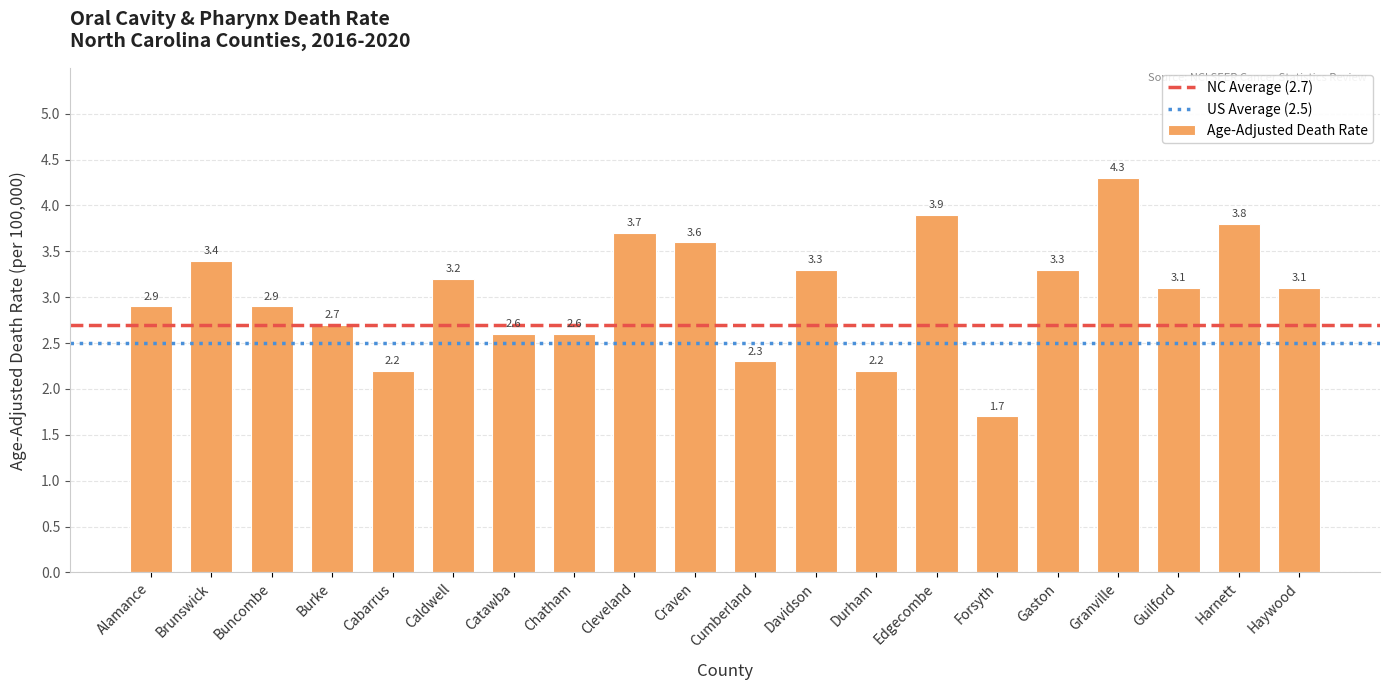

What is the difference between the values at Davidson and Craven?

0.3